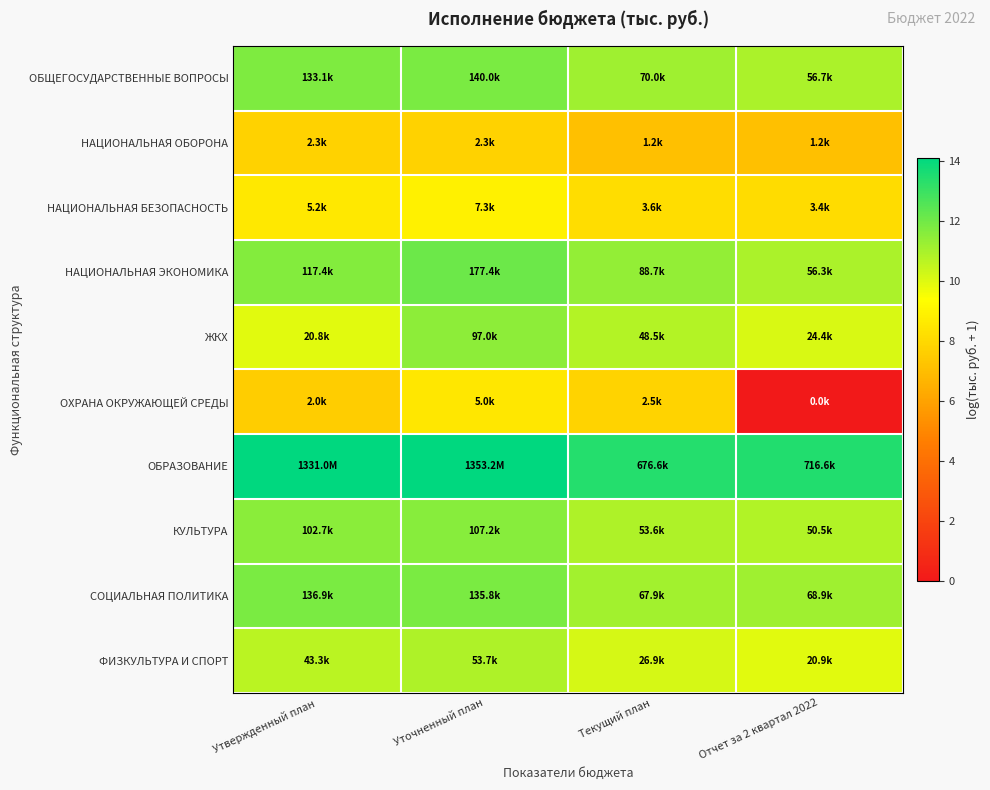

Which series has the largest total across all categories?

ОБРАЗОВАНИЕ